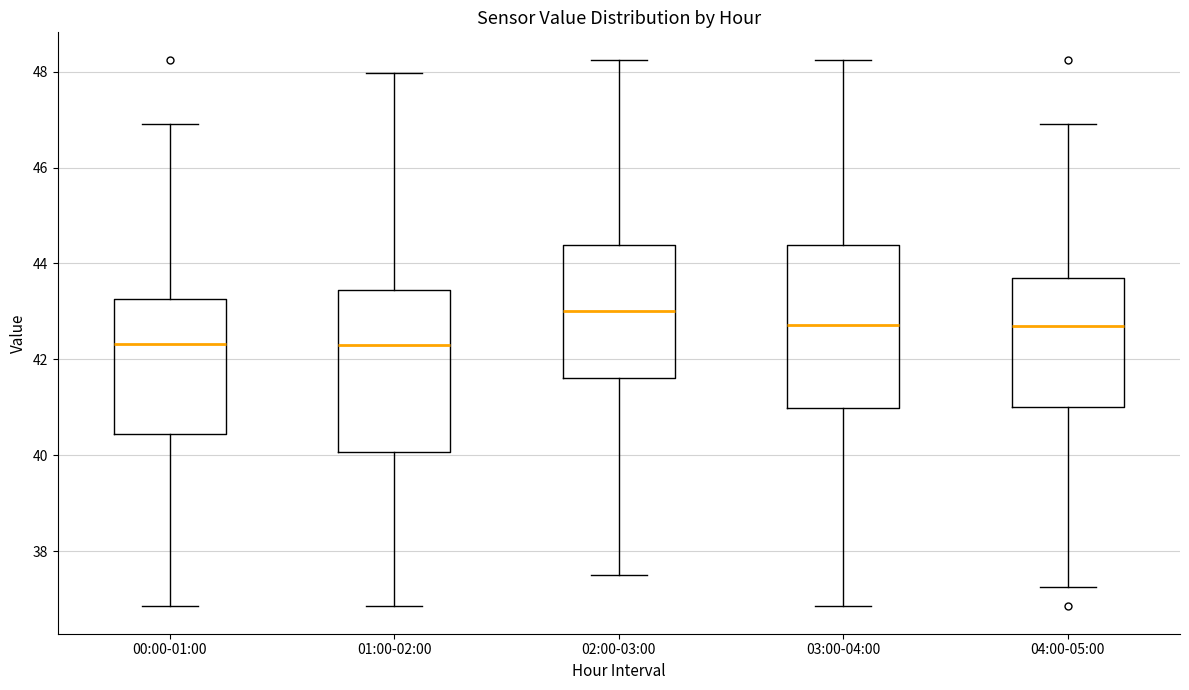

Reading left to right, transcribe this box plot: for each box, give where its median line is, the range the box spans, and where its two whiskers end, as read against the y-axis. The values are not printed on the chart, so give them approximately, as read against the axis.

00:00-01:00: median 42.4, box 40.4 to 43.2, whiskers 36.8 to 47.0
01:00-02:00: median 42.4, box 40.0 to 43.4, whiskers 36.8 to 48.0
02:00-03:00: median 43.0, box 41.6 to 44.4, whiskers 37.6 to 48.2
03:00-04:00: median 42.8, box 41.0 to 44.4, whiskers 36.8 to 48.2
04:00-05:00: median 42.6, box 41.0 to 43.6, whiskers 37.2 to 47.0